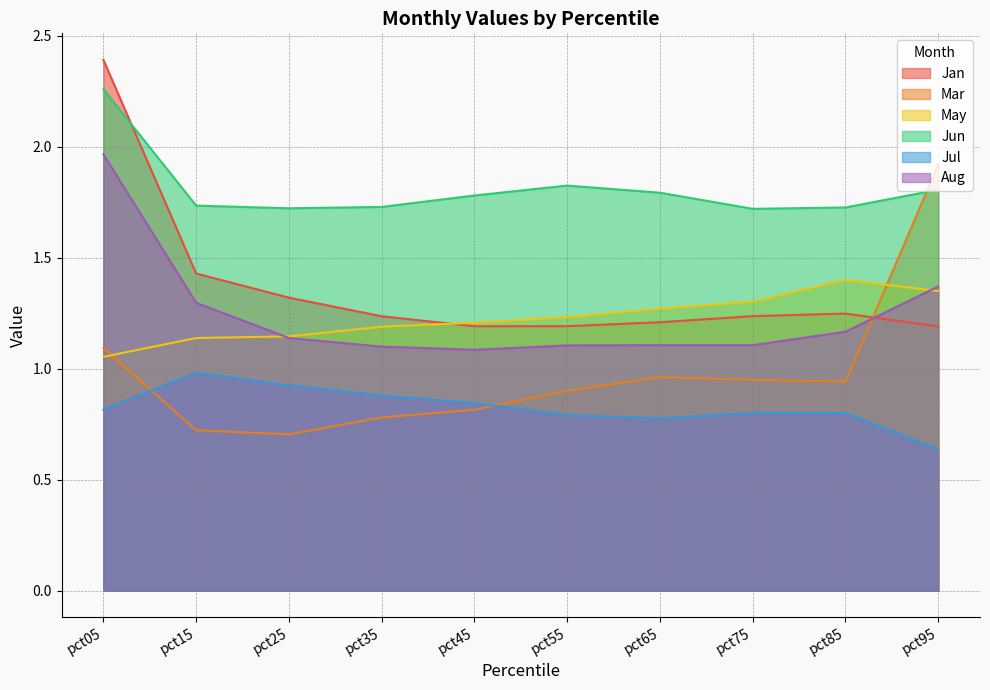

Reading left to right, list all the values displayed in this chart.

Jan: 2.4	1.4	1.3	1.2	1.2	1.2	1.2	1.2	1.2	1.2
Mar: 1.1	0.7	0.7	0.8	0.8	0.9	1.0	0.9	0.9	1.9
May: 1.1	1.1	1.1	1.2	1.2	1.2	1.3	1.3	1.4	1.3
Jun: 2.3	1.7	1.7	1.7	1.8	1.8	1.8	1.7	1.7	1.8
Jul: 0.8	1.0	0.9	0.9	0.8	0.8	0.8	0.8	0.8	0.6
Aug: 2.0	1.3	1.1	1.1	1.1	1.1	1.1	1.1	1.2	1.4